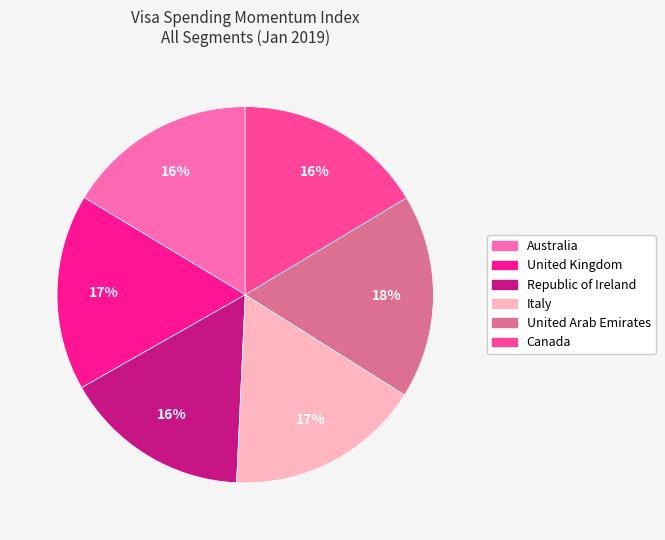

To the nearest percent, what portion does Australia represent?

16%